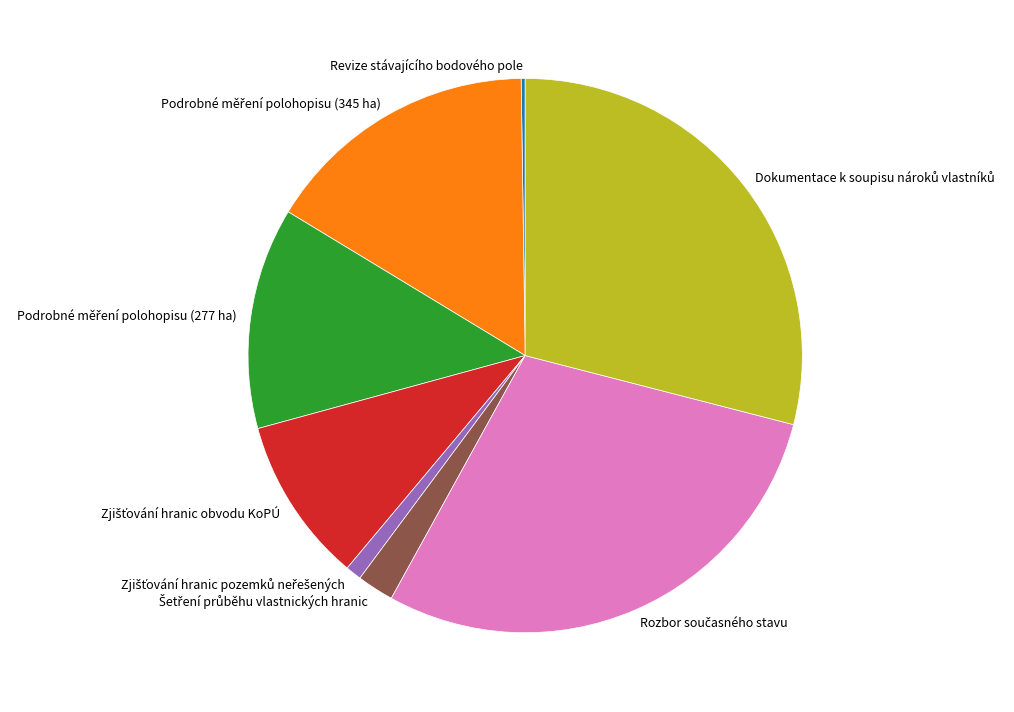

Is there any slice that represents more than half of the pie?

No